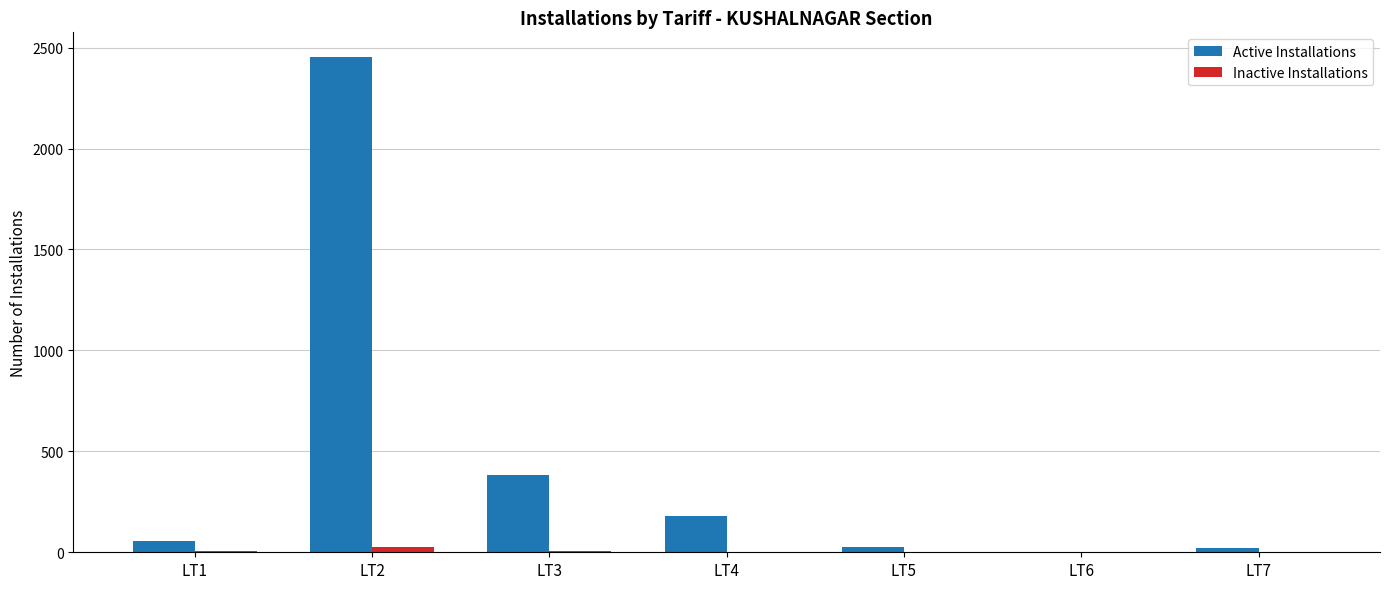

What is the sum of all Active Installations values?

3120